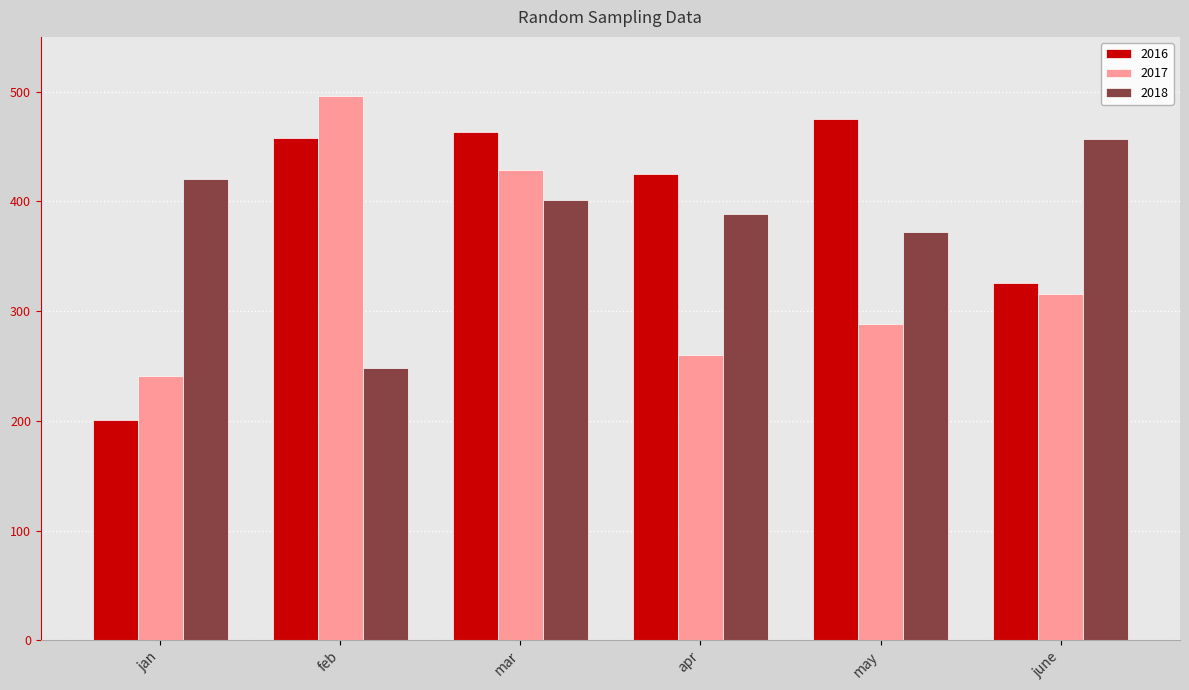

List the series in order of their overall mean, highest first.

2016, 2018, 2017